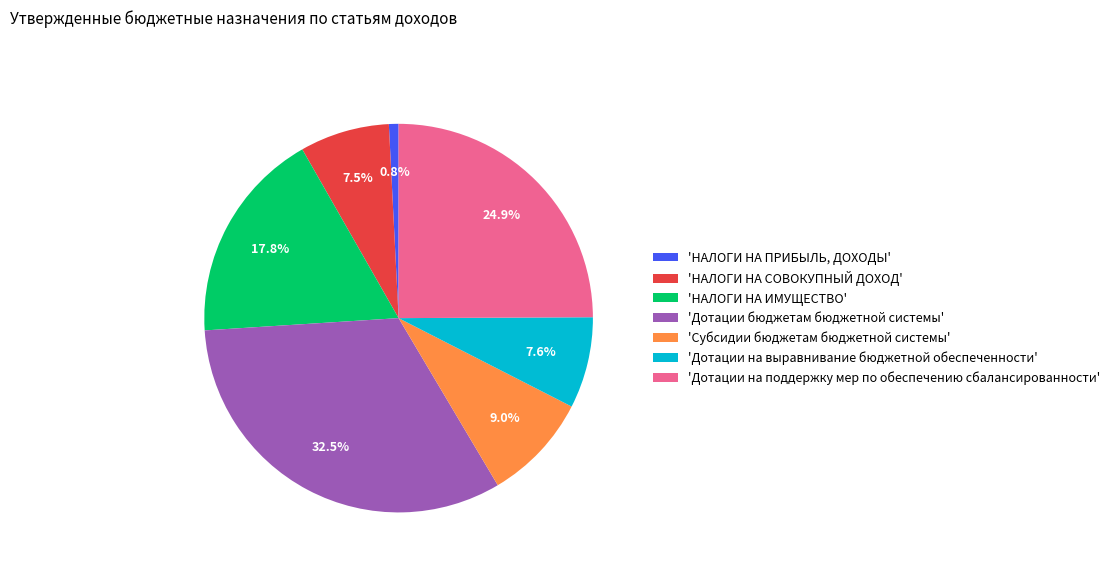

Combined, what portion of the pie is 'Дотации на выравнивание бюджетной обеспеченности' and 'Дотации на поддержку мер по обеспечению сбалансированности'?

32.5%